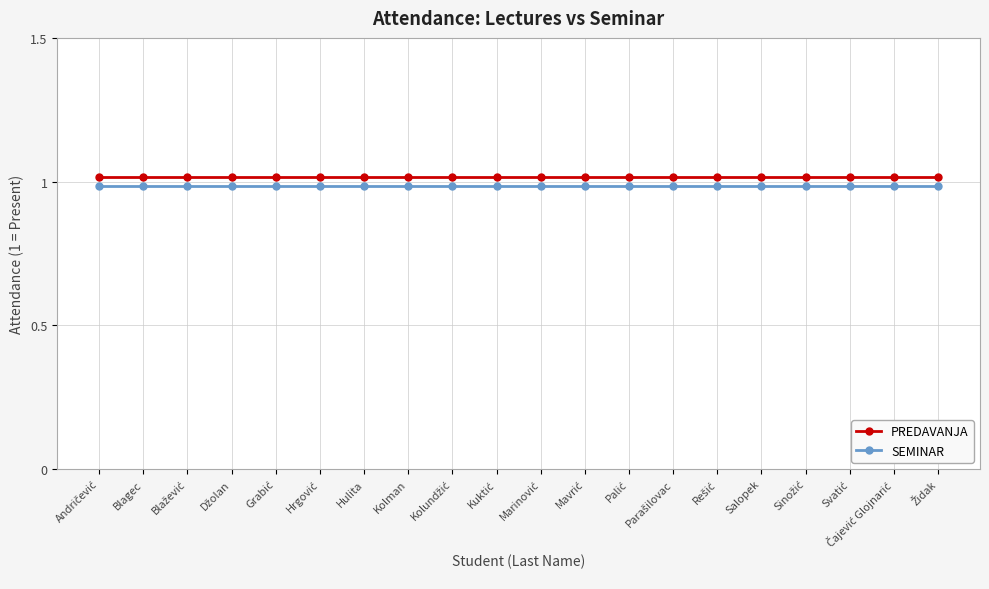

Does the chart have visible grid lines?

Yes